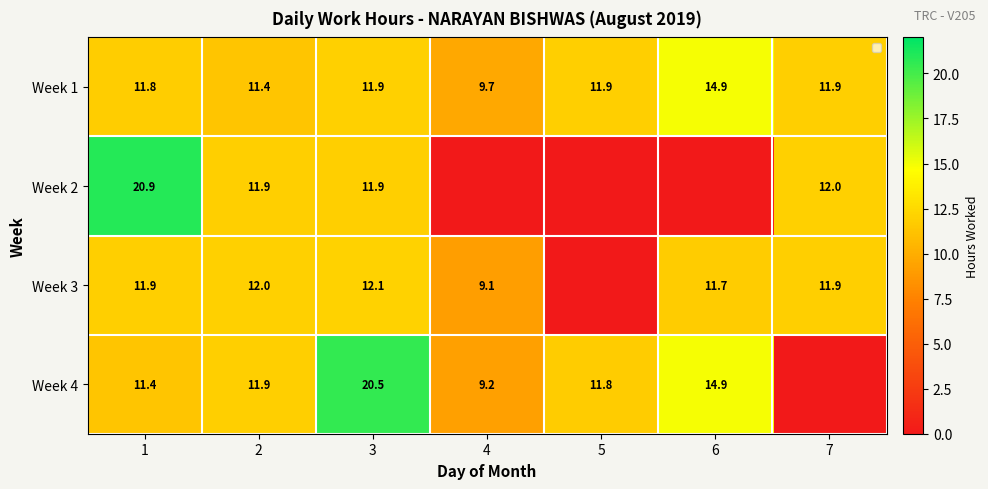

At which category does the chart reach its minimum across all series?

4